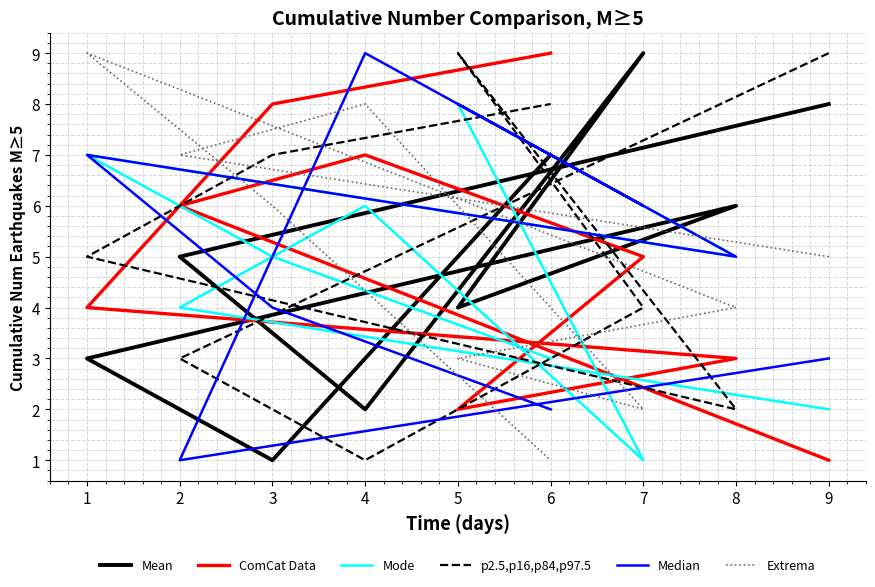

What is the total value across all series at 1?

35